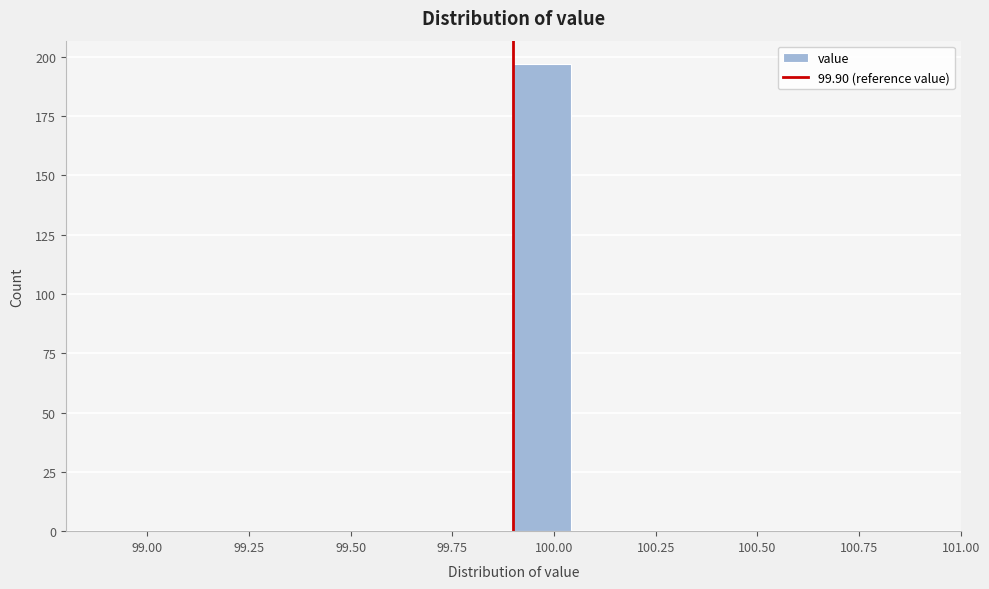

Around what value on the x-axis is the tallest bar? Give the approximate position of its centre, as read against the axis.

99.95